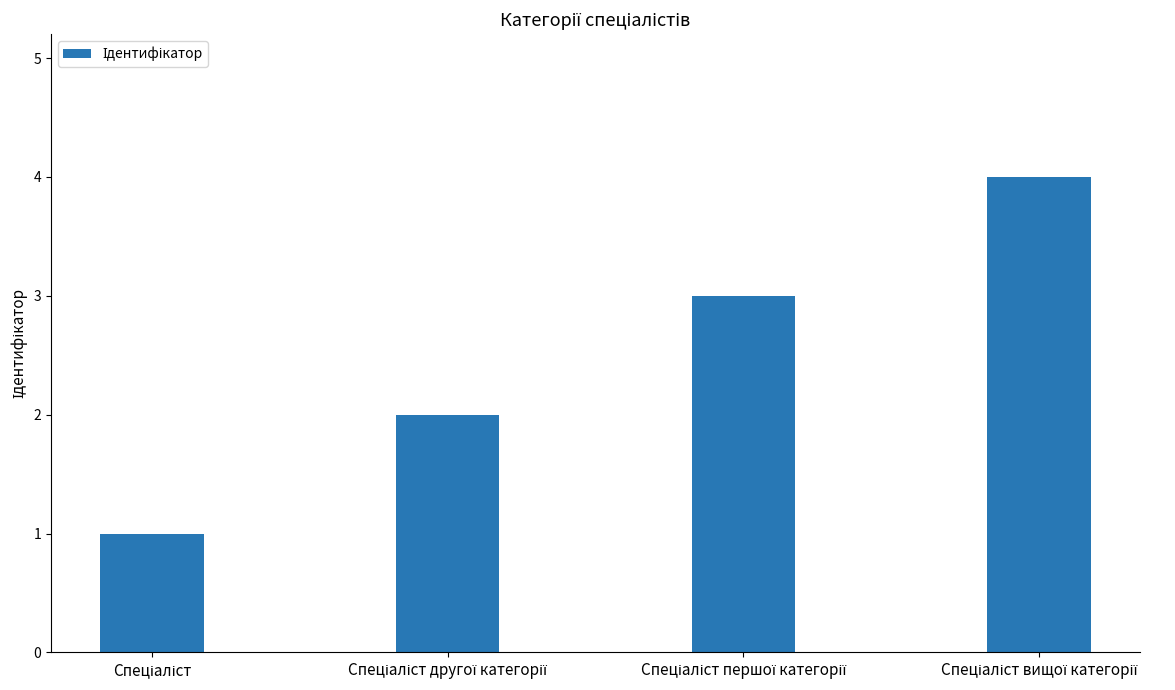

What is the greatest value displayed?

4